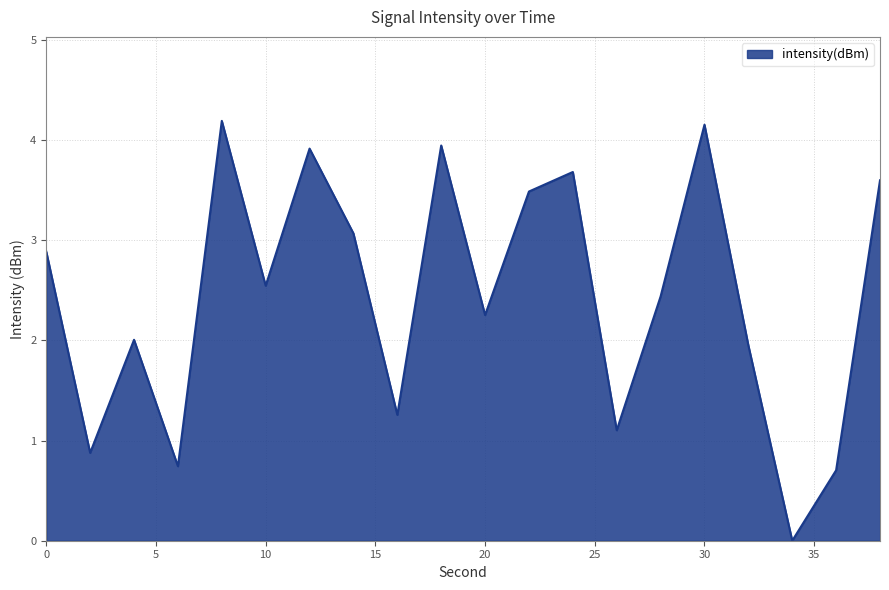

What is the difference between the maximum and minimum values?

4.2